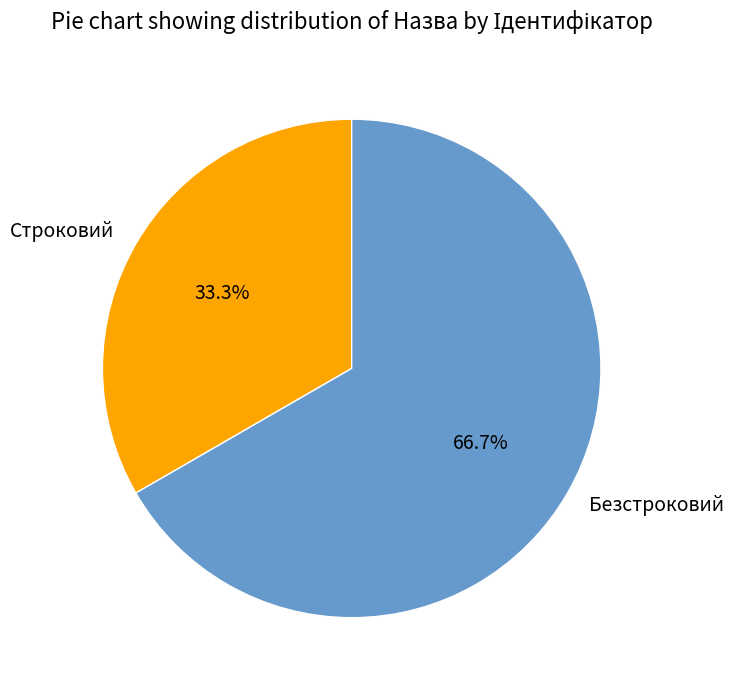

Approximately how many times larger is the value at Безстроковий compared to Строковий?

2.0